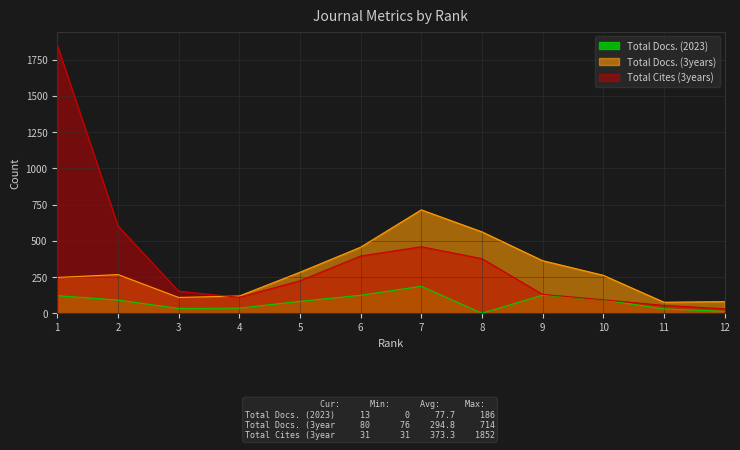

Which series has the largest total across all categories?

Total Cites (3years)